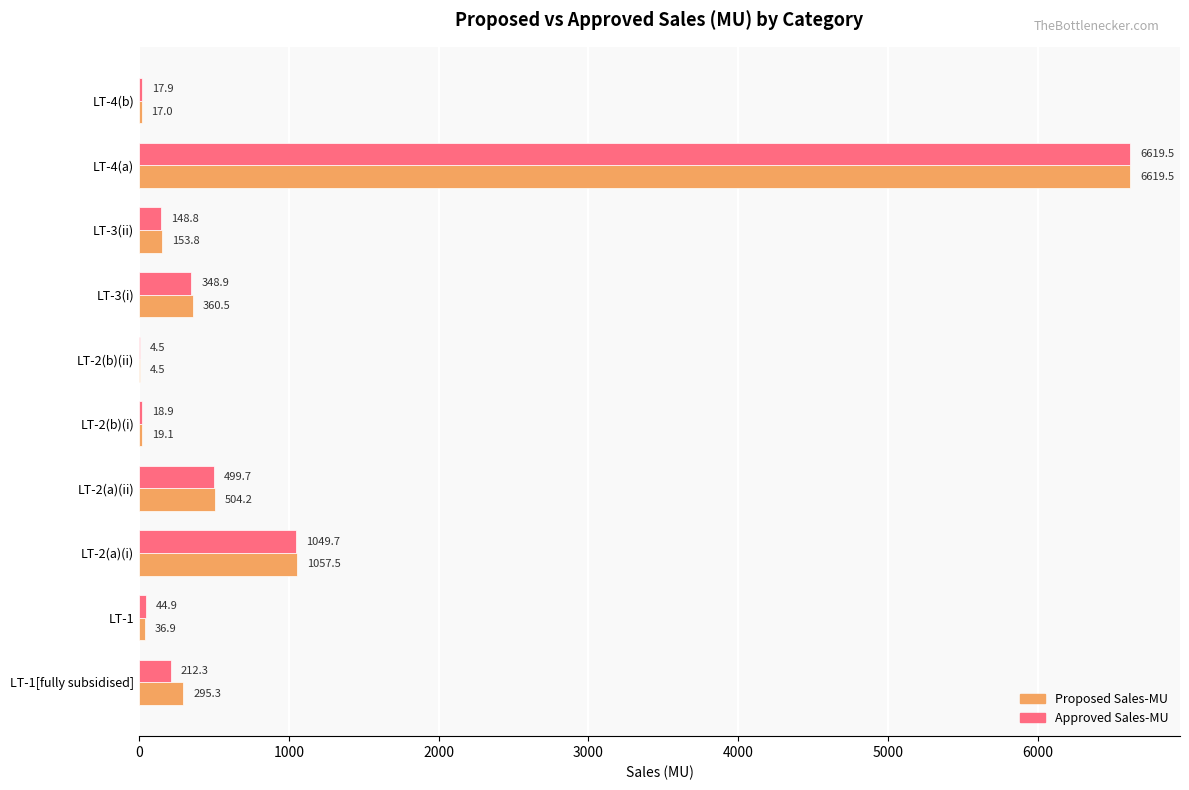

True or false: Proposed Sales-MU has a value of 84.9 at LT-1[fully subsidised].

False